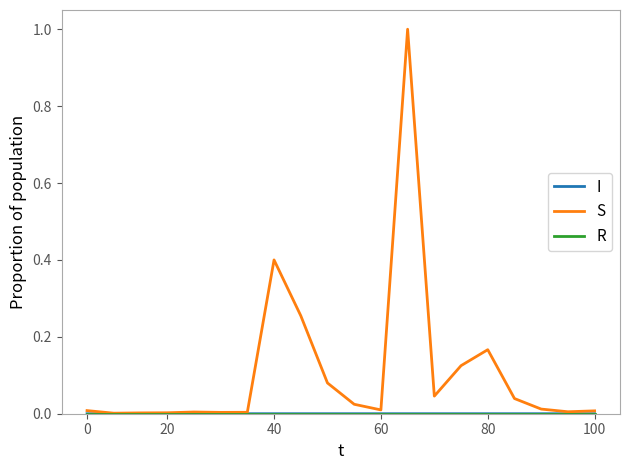

Which series has the largest total across all categories?

S